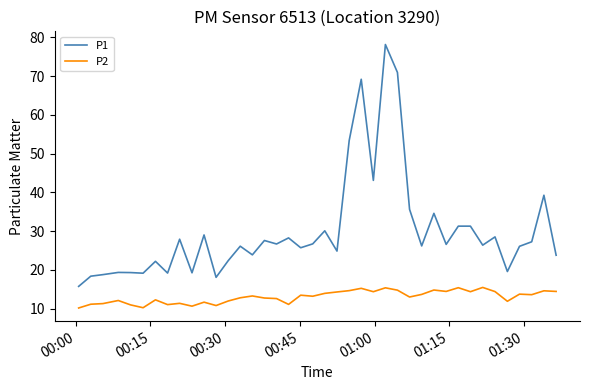

What is the average value of the P1 series?

30.0